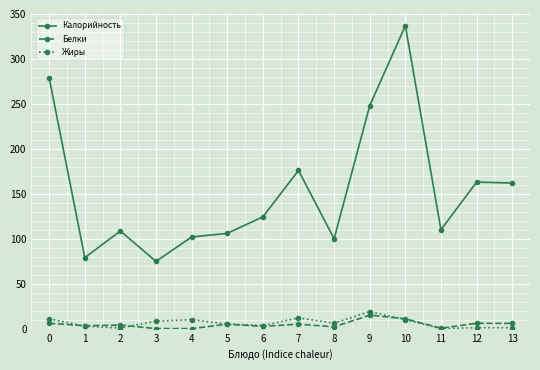

True or false: Калорийность and Жиры intersect in this chart.

False